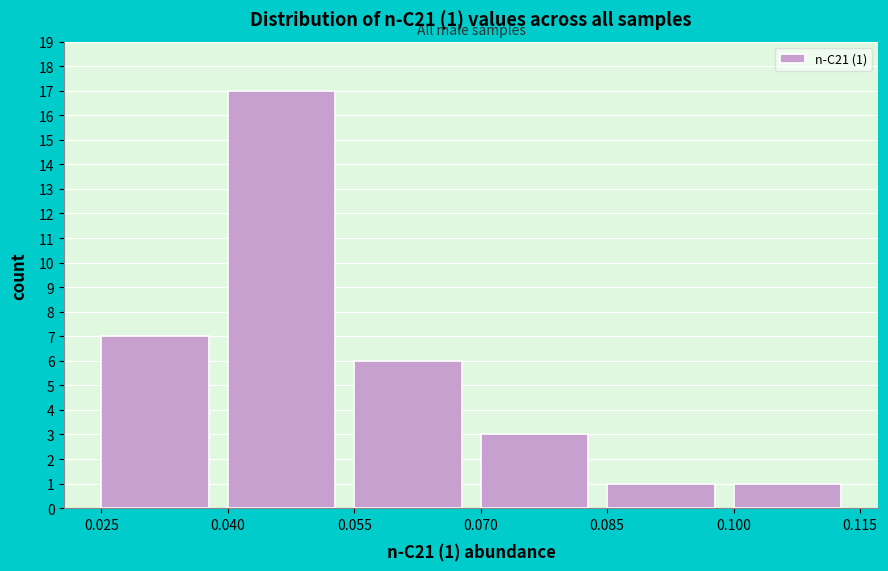

Over which range of the x-axis is the bar tallest?

0.040 to 0.055